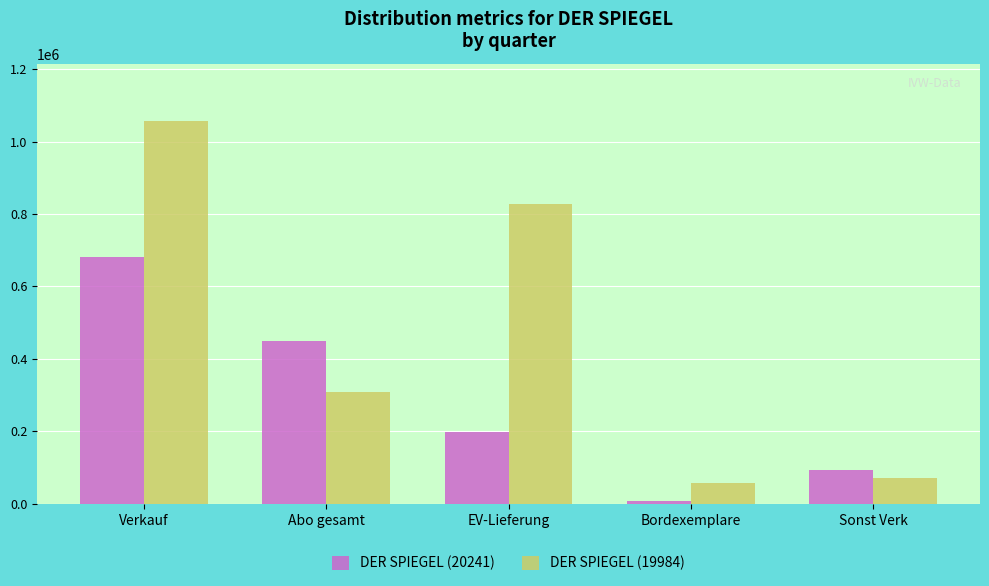

Reading left to right, list all the values displayed in this chart.

DER SPIEGEL (20241): Verkauf=681674	Abo gesamt=450396	EV-Lieferung=196868	Bordexemplare=8002	Sonst Verk=93791
DER SPIEGEL (19984): Verkauf=1056673	Abo gesamt=307783	EV-Lieferung=826229	Bordexemplare=58142	Sonst Verk=69937